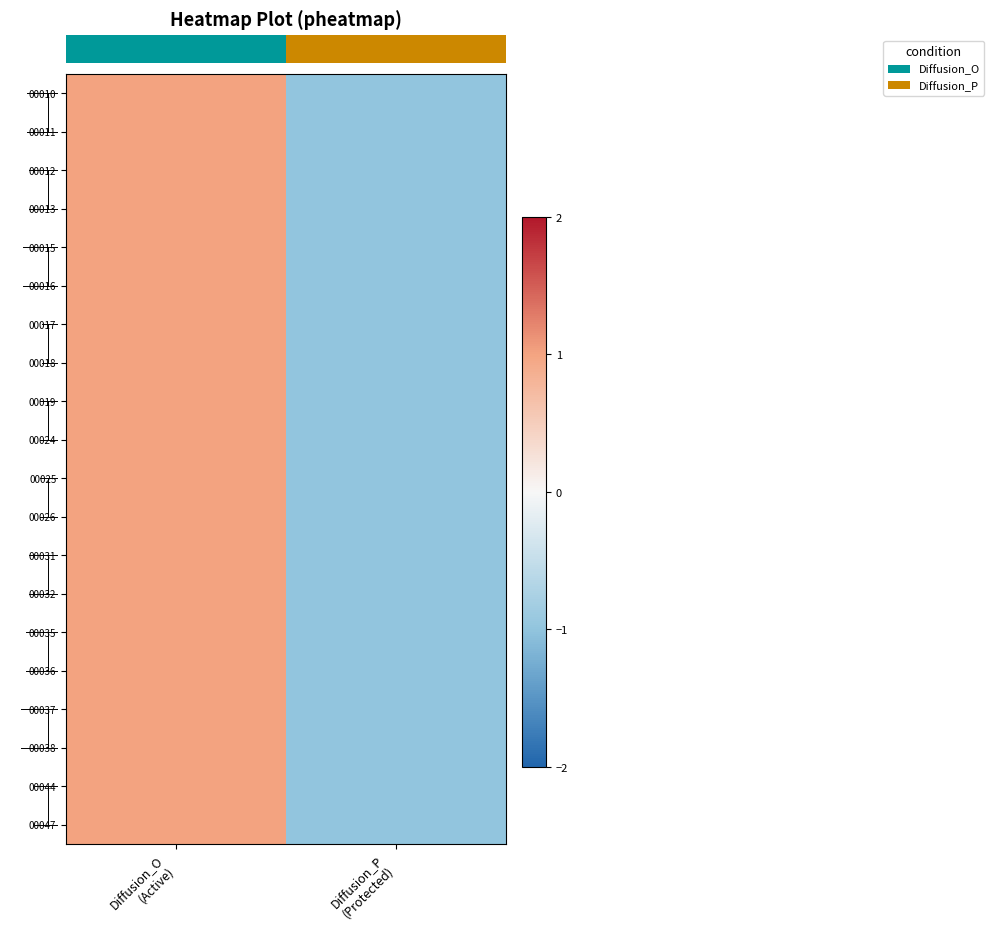

Rank the series at Diffusion_P (Protected) from lowest to highest value.

00010, 00011, 00012, 00013, 00015, 00016, 00017, 00018, 00019, 00024, 00025, 00026, 00031, 00032, 00035, 00036, 00037, 00038, 00044, 00047